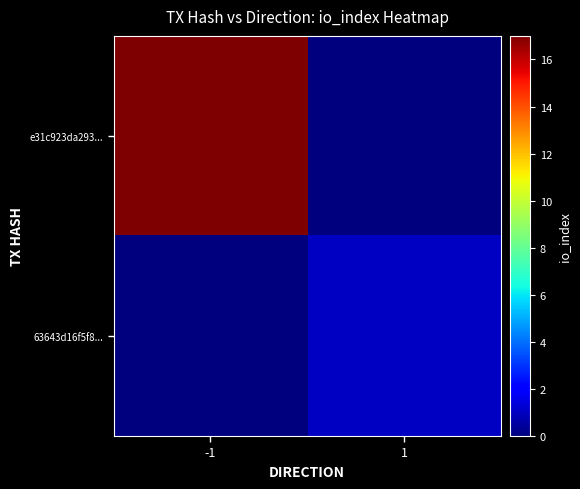

Rank the series at 1 from lowest to highest value.

e31c923da293..., 63643d16f5f8...